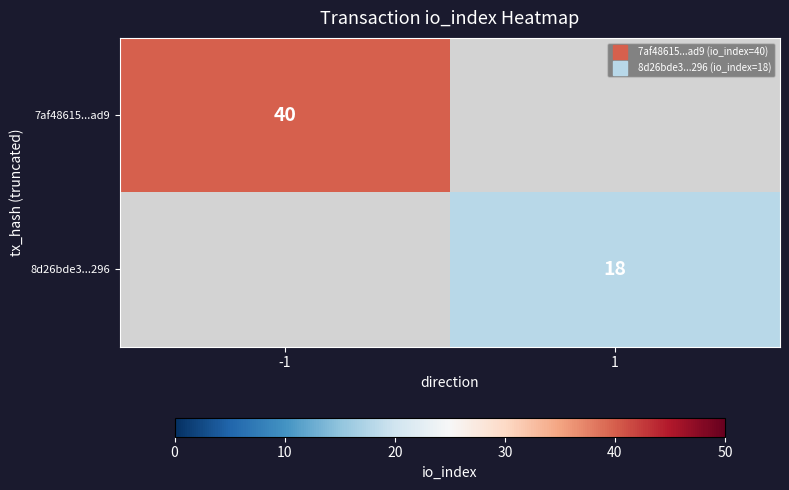

Count the number of categories in the chart.

2